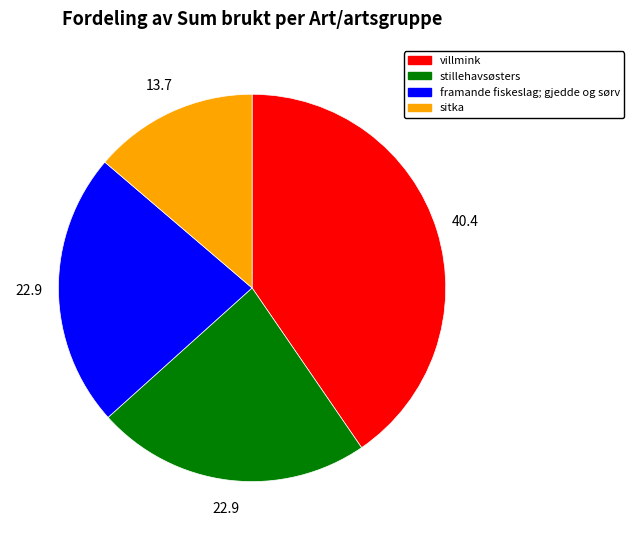

True or false: stillehavsøsters accounts for 36% of the total.

False